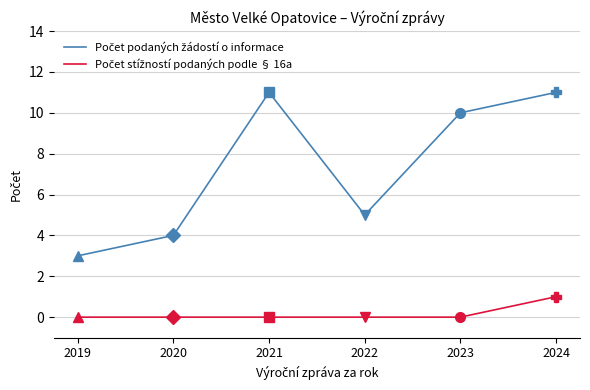

What is the greatest value displayed?

11